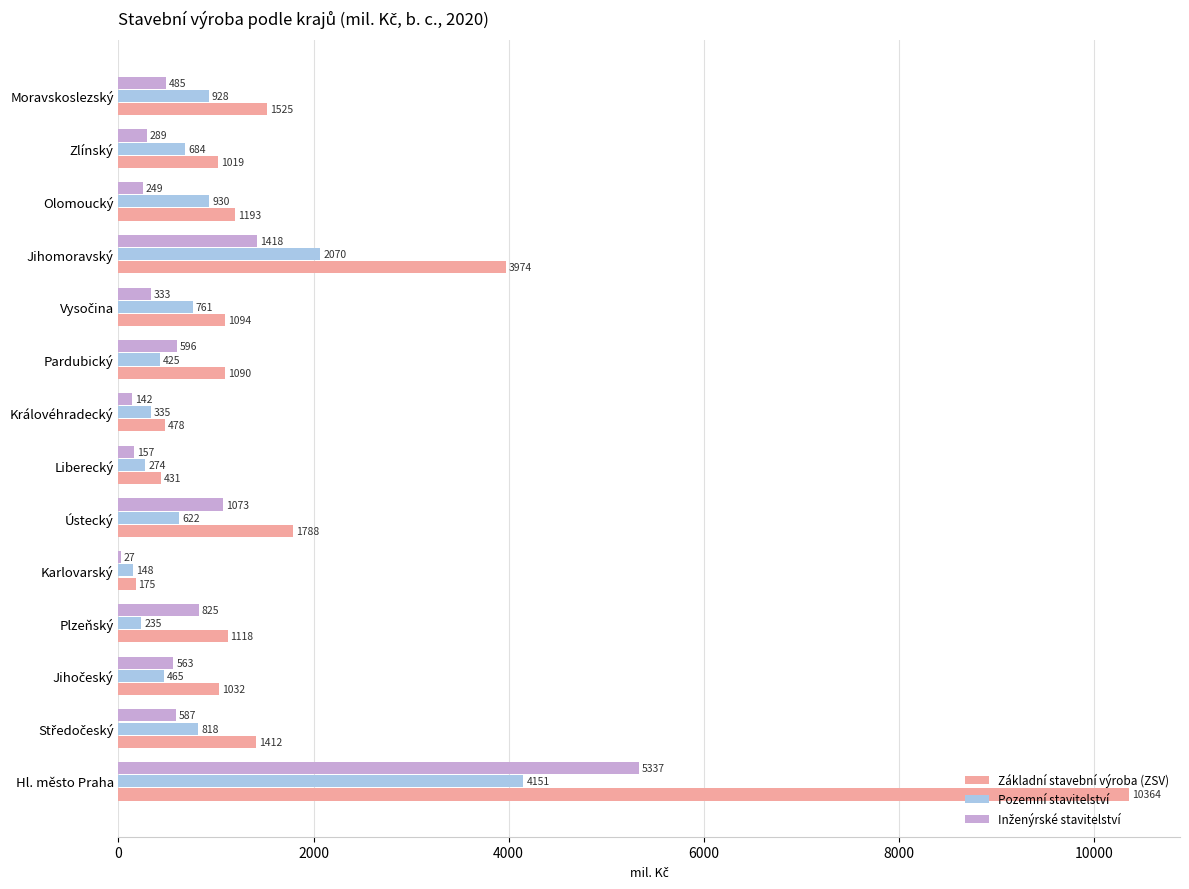

True or false: Pozemní stavitelství has a value of 928 at Moravskoslezský.

True